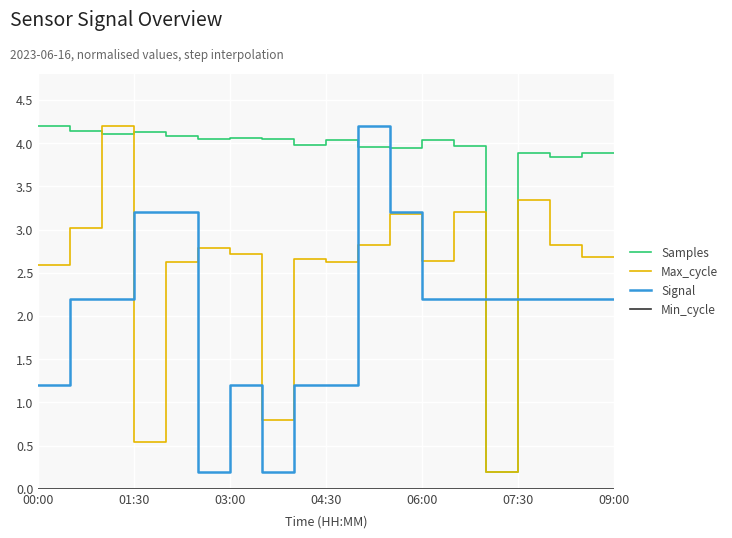

What is the maximum value for Samples?

4.2